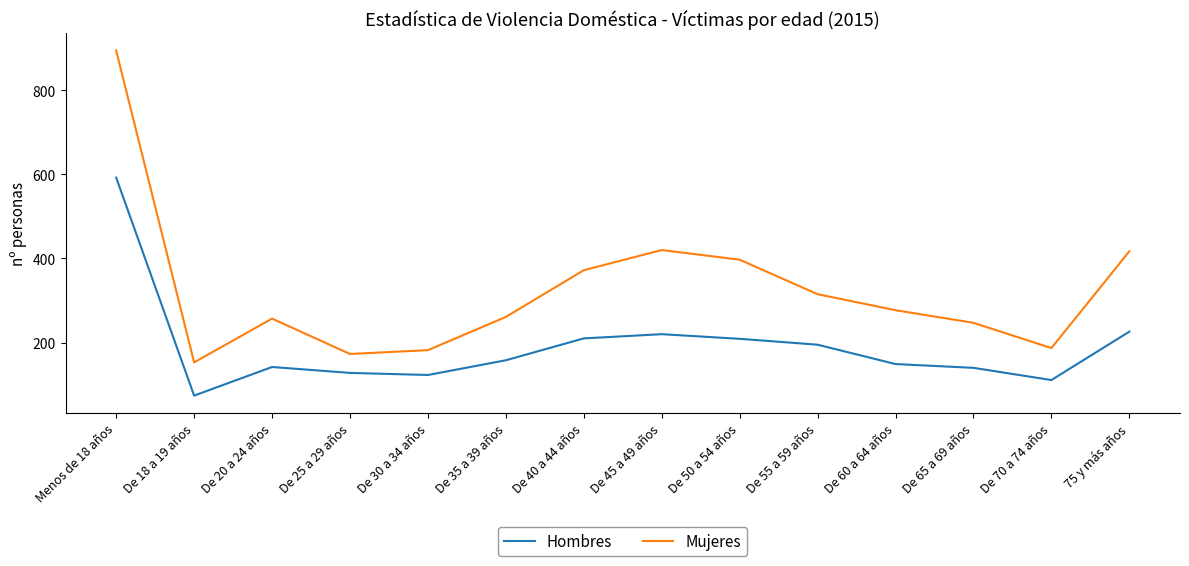

Between Menos de 18 años and De 30 a 34 años, which series saw the biggest shift?

Mujeres